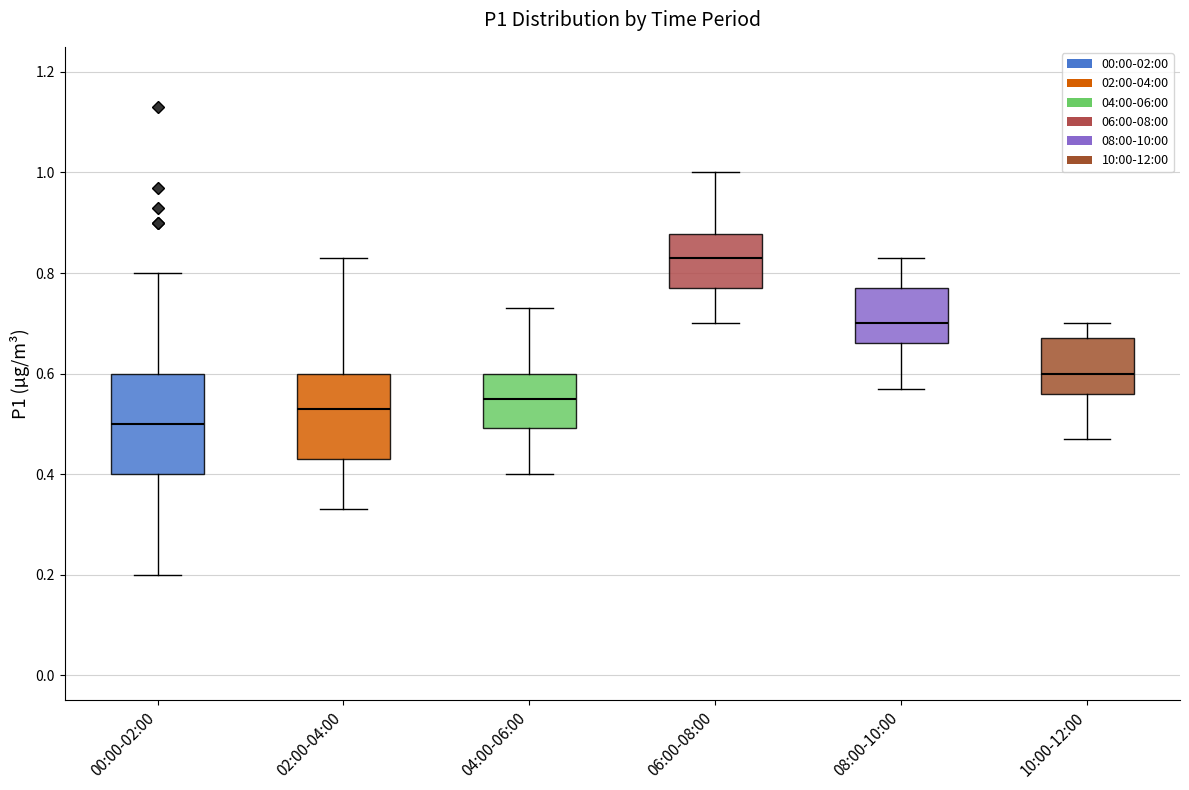

Comparing the boxes themselves (not the whiskers), which one is the tallest?

00:00-02:00